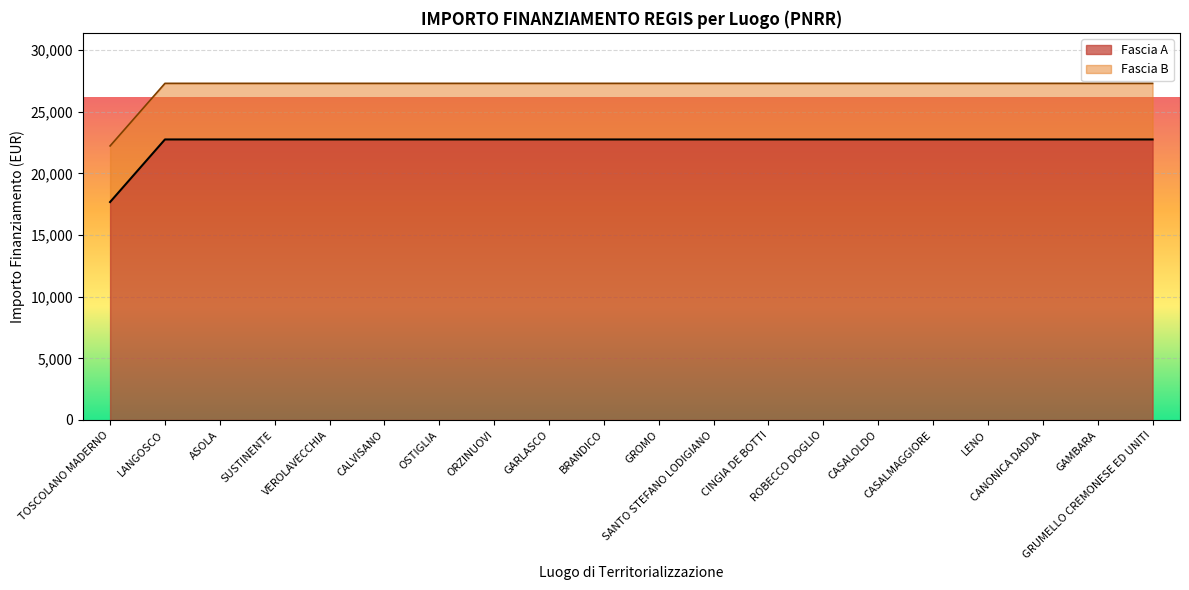

Rank the categories by value from highest to lowest.

LANGOSCO, ASOLA, SUSTINENTE, VEROLAVECCHIA, CALVISANO, OSTIGLIA, ORZINUOVI, GARLASCO, BRANDICO, GROMO, SANTO STEFANO LODIGIANO, CINGIA DE BOTTI, ROBECCO DOGLIO, CASALOLDO, CASALMAGGIORE, LENO, CANONICA DADDA, GAMBARA, GRUMELLO CREMONESE ED UNITI, TOSCOLANO MADERNO